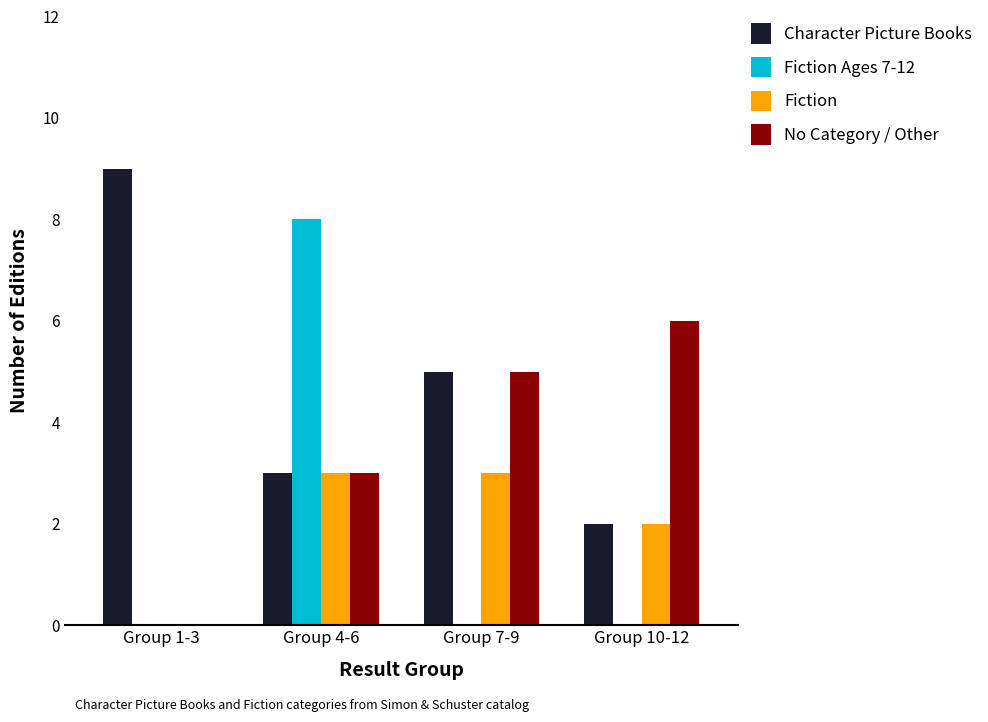

The Fiction series shows 2 at Group 10-12. True or false?

True